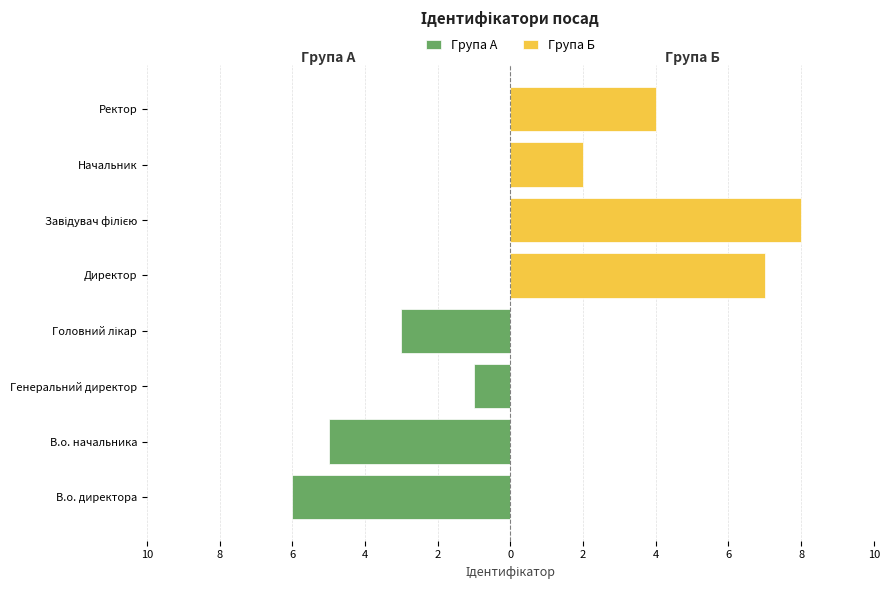

Which series has the largest range (max minus min)?

Група Б